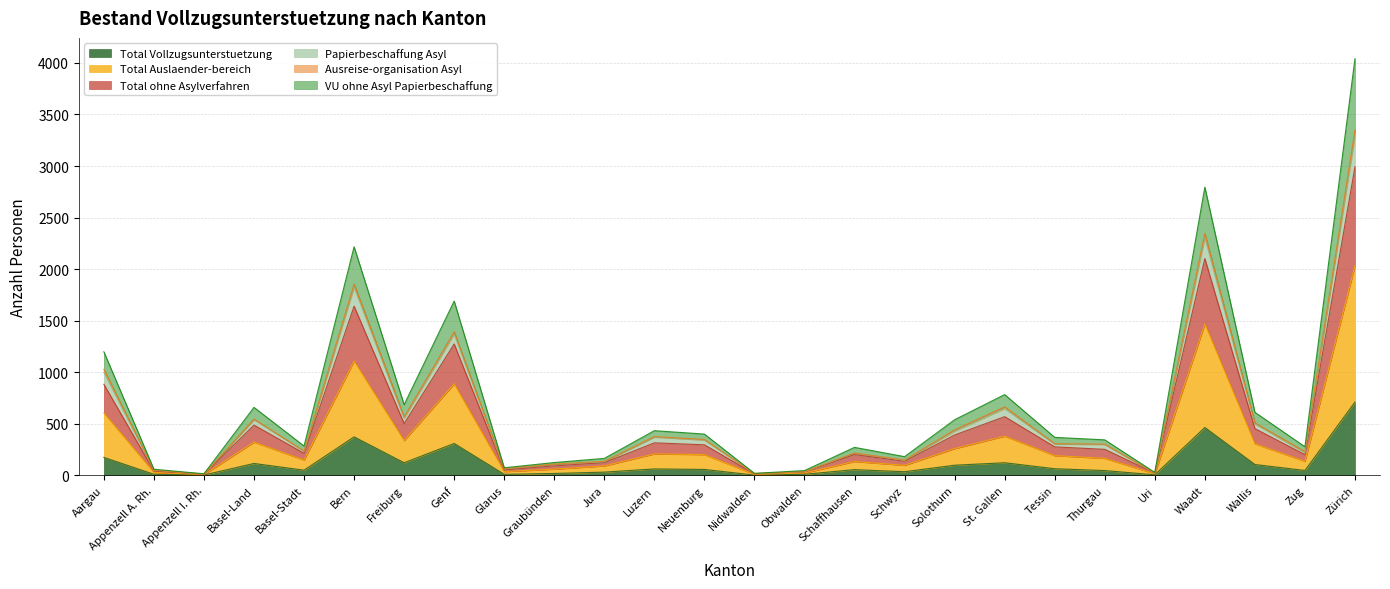

Which has a higher value, Appenzell A. Rh. or Luzern?

Luzern